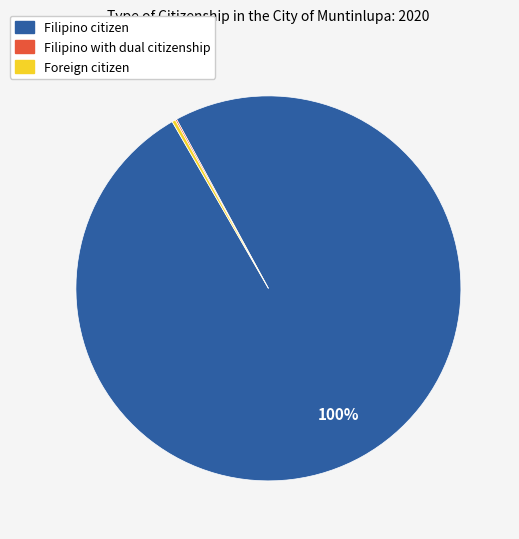

What percentage is the Filipino citizen slice, to the nearest percent?

100%